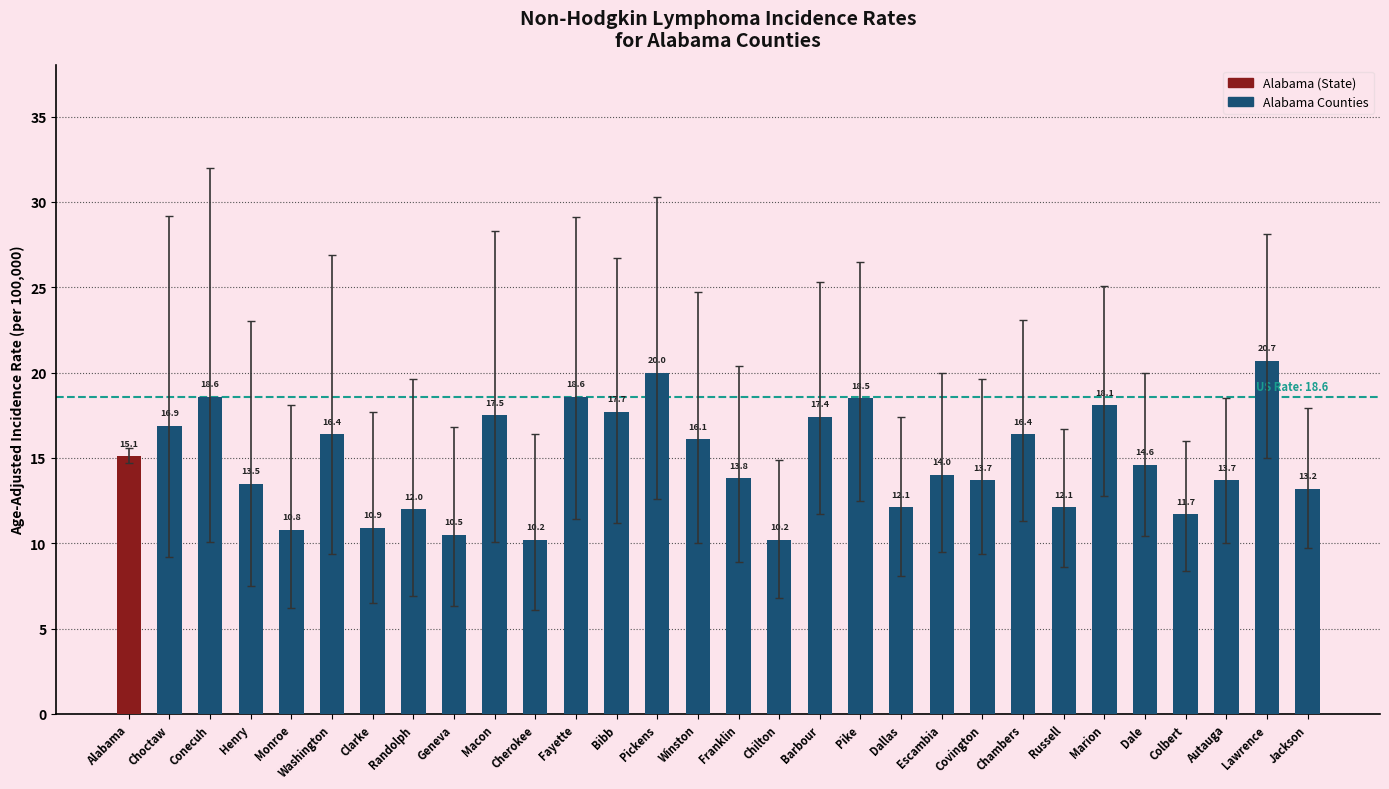

What position from the left is Fayette?

12